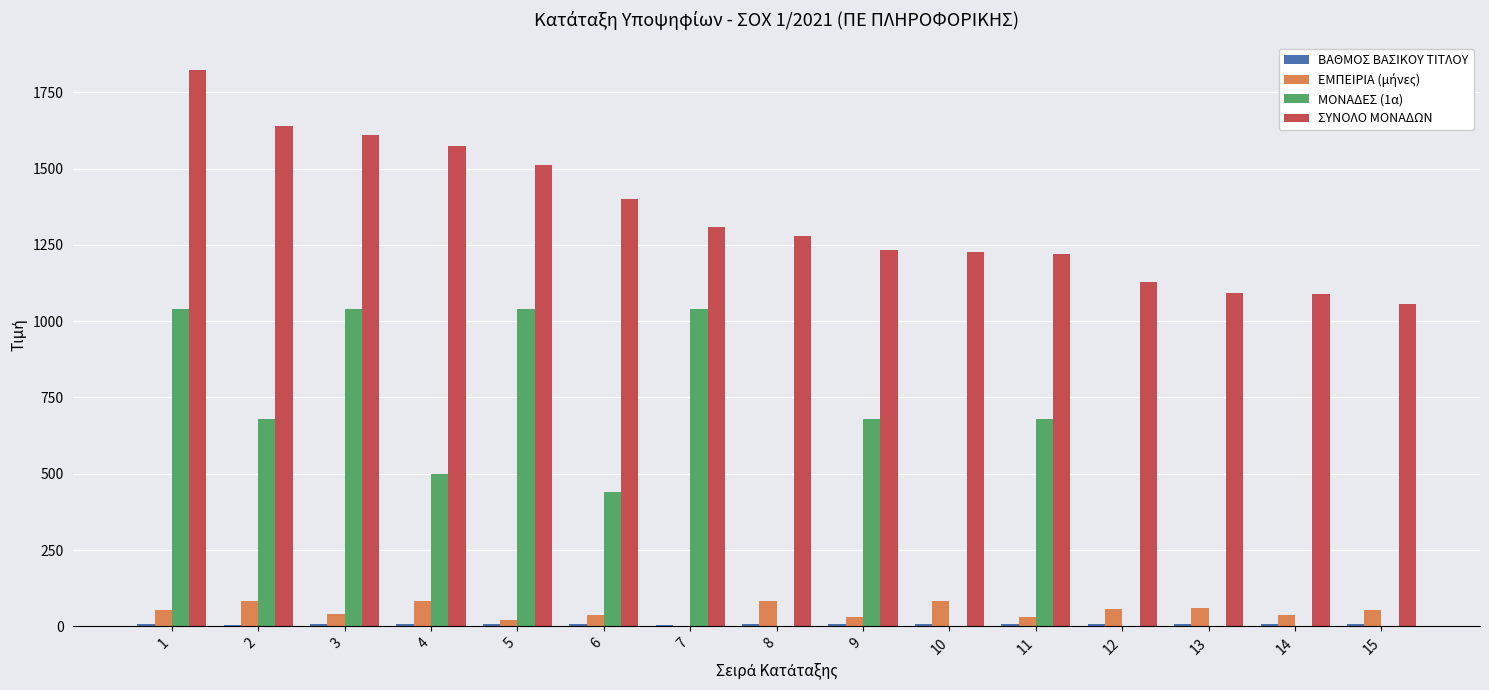

What is the maximum value for ΣΥΝΟΛΟ ΜΟΝΑΔΩΝ?

1821.8